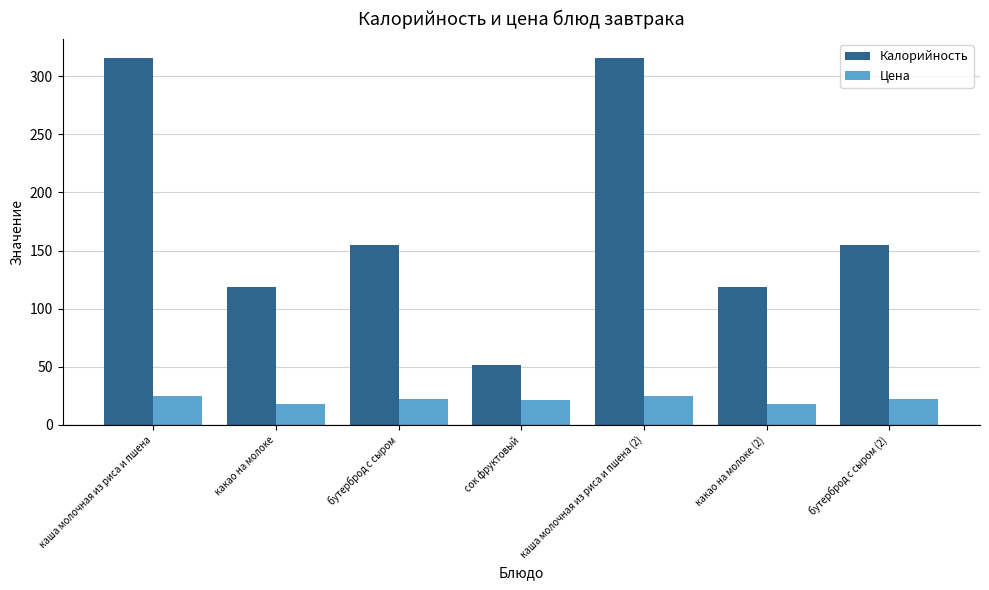

List the series in order of their peak value, highest first.

Калорийность, Цена